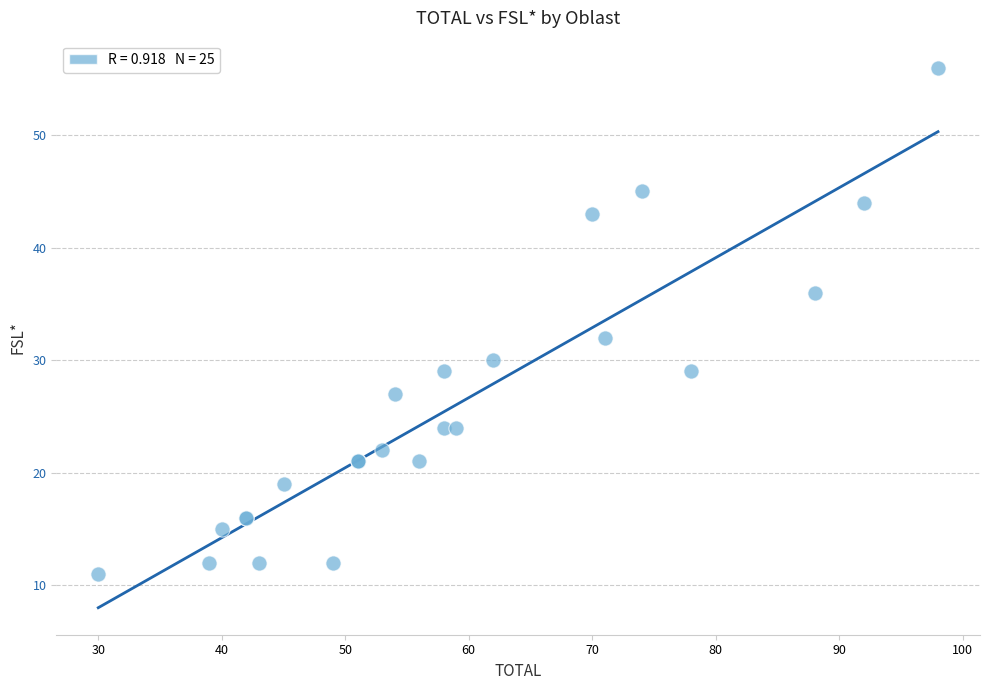

What Y value in the scatter plot is closest to 33?

32